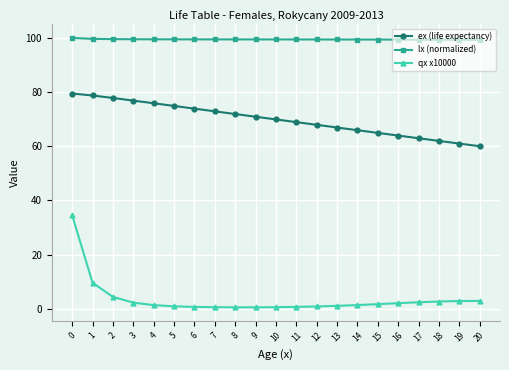

True or false: lx (normalized) and ex (life expectancy) cross at least once.

False